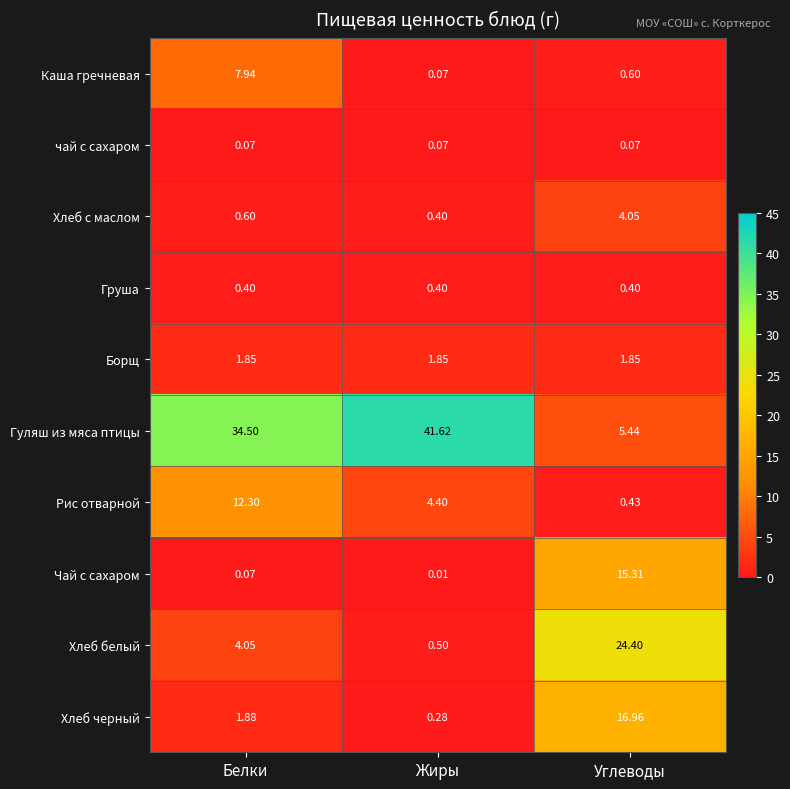

Is the value of Борщ at Белки greater than the value of Каша гречневая at Углеводы?

Yes